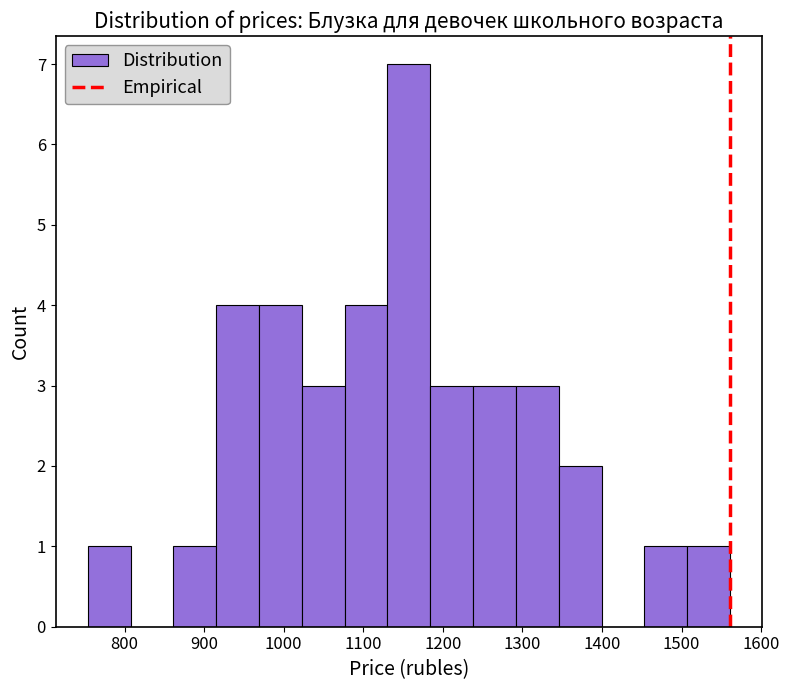

Over which range of the x-axis is the bar tallest?

1130 to 1180